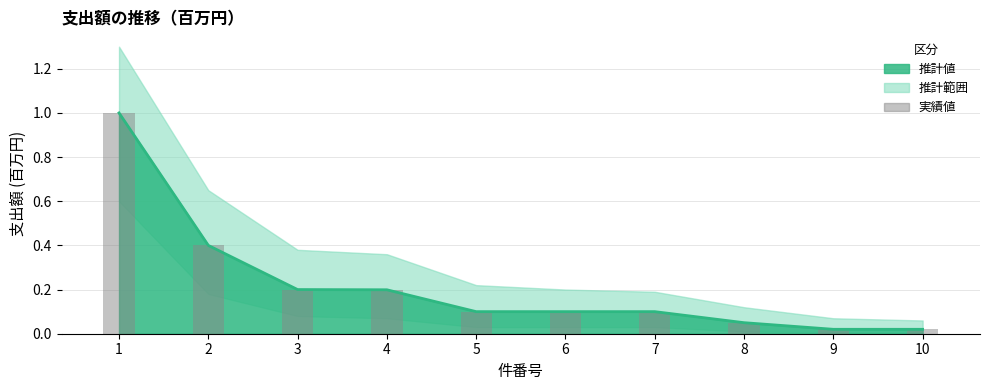

What is the average value?

0.2